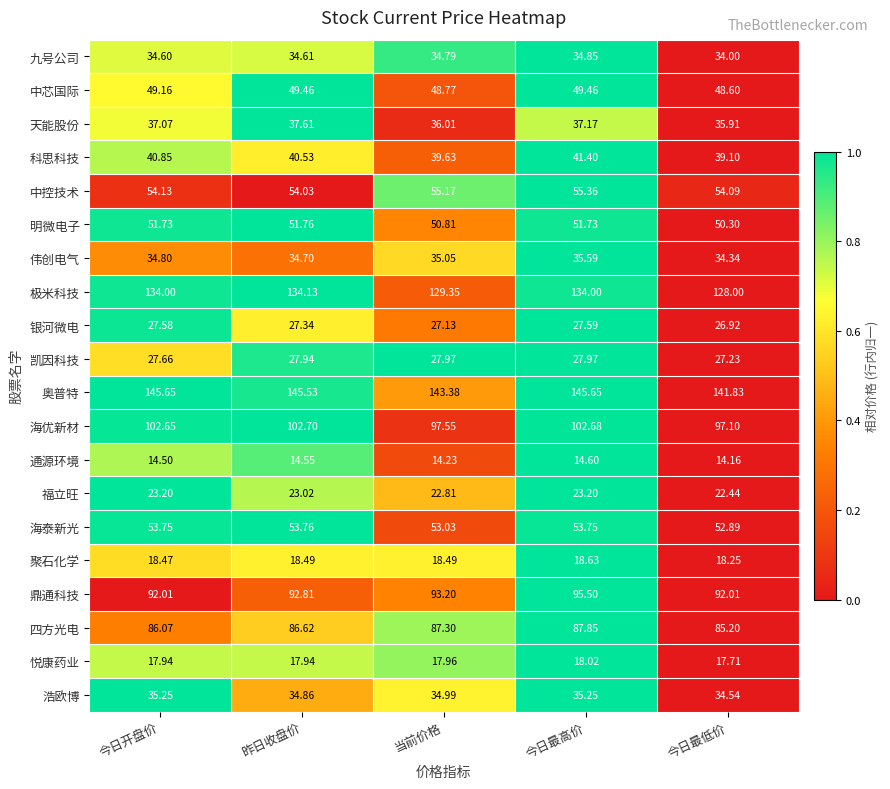

Rank the series by their maximum value, from lowest to highest.

通源环境, 悦康药业, 聚石化学, 福立旺, 银河微电, 凯因科技, 九号公司, 浩欧博, 伟创电气, 天能股份, 科思科技, 中芯国际, 明微电子, 海泰新光, 中控技术, 四方光电, 鼎通科技, 海优新材, 极米科技, 奥普特